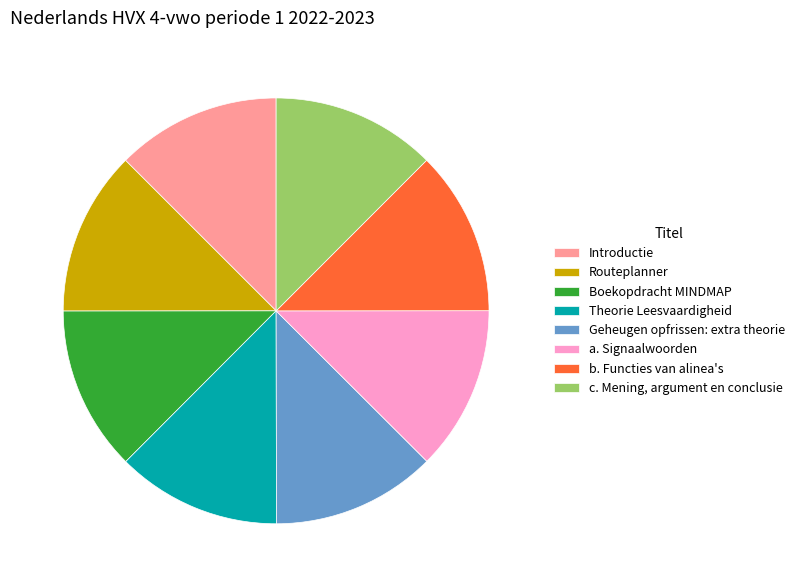

What is the ratio of the value at Introductie to the value at Boekopdracht MINDMAP?

1.0